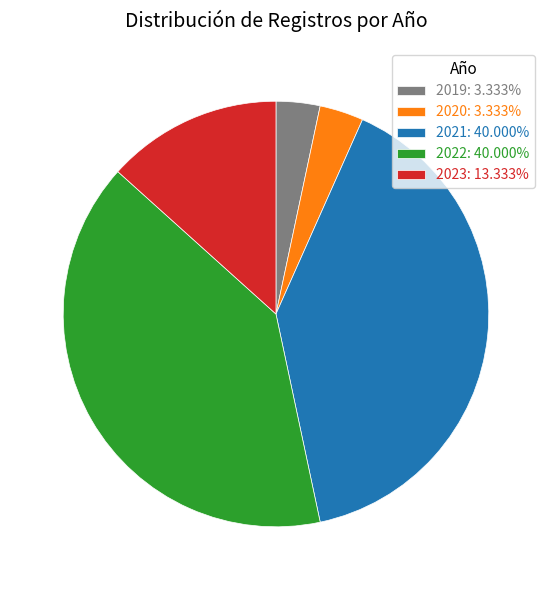

What is the ratio of the value at 2019 to the value at 2022?

0.1